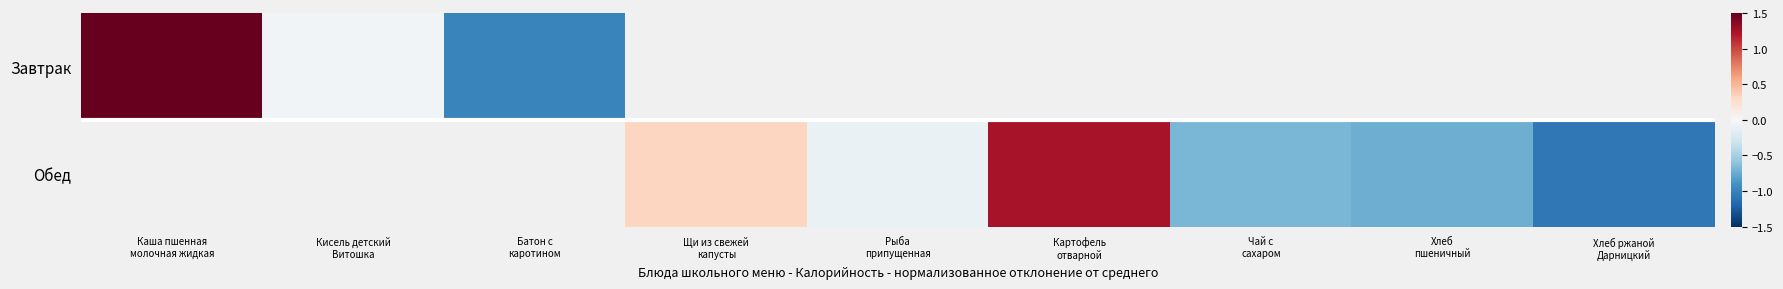

List the series in order of their peak value, highest first.

Завтрак, Обед